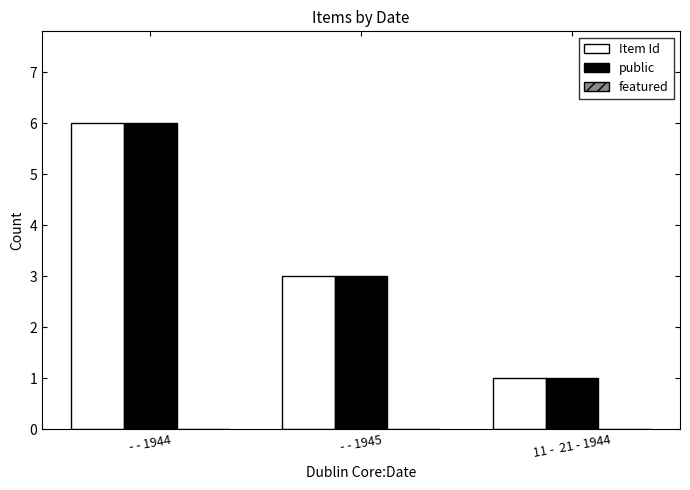

What position from the left is 11 -  21 - 1944?

3